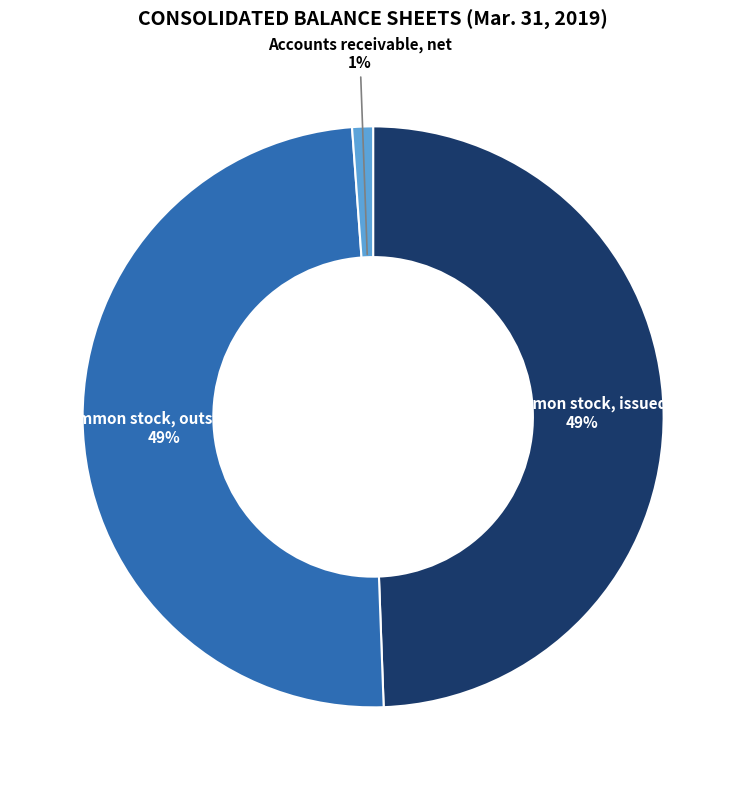

Between Common stock, outstanding and Accounts receivable, net, which is larger?

Common stock, outstanding